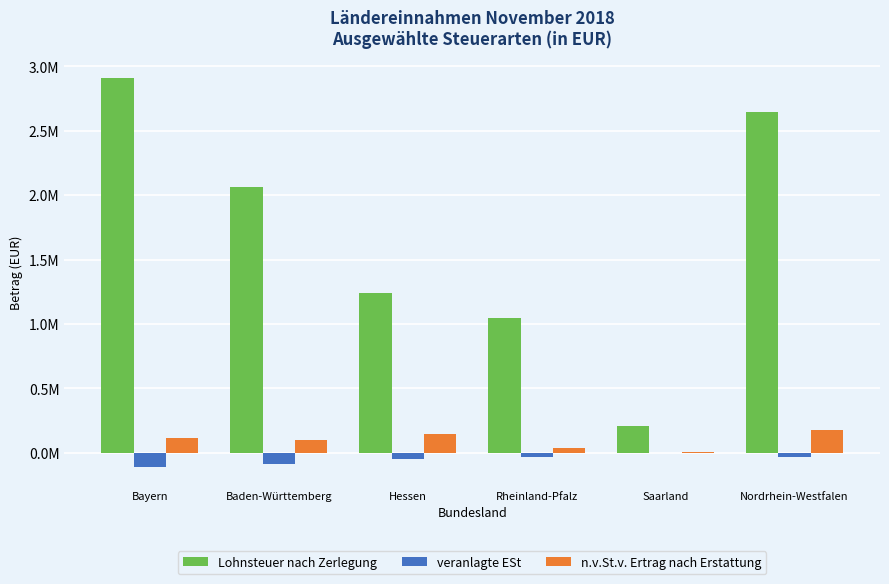

What is the greatest value displayed?

2909004.9